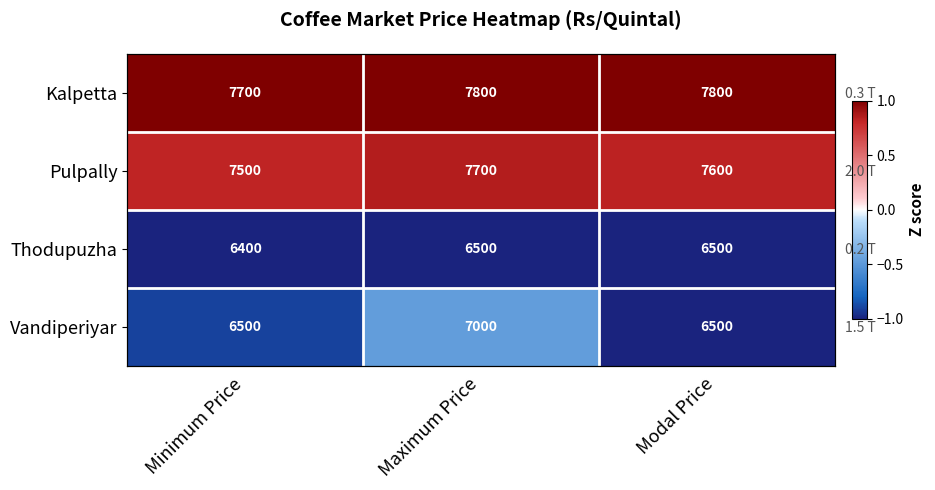

At which label does Thodupuzha reach its peak?

Modal Price